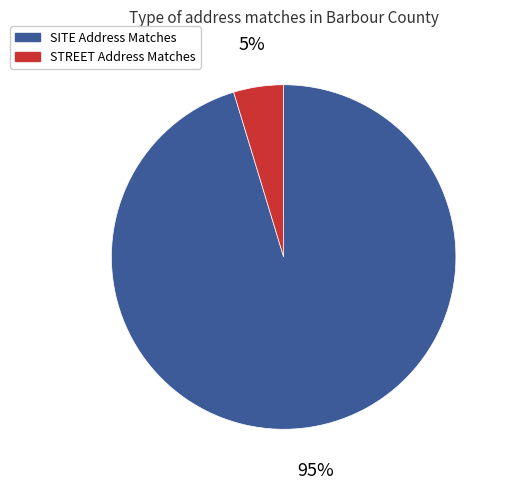

Is there a majority slice in this chart?

Yes